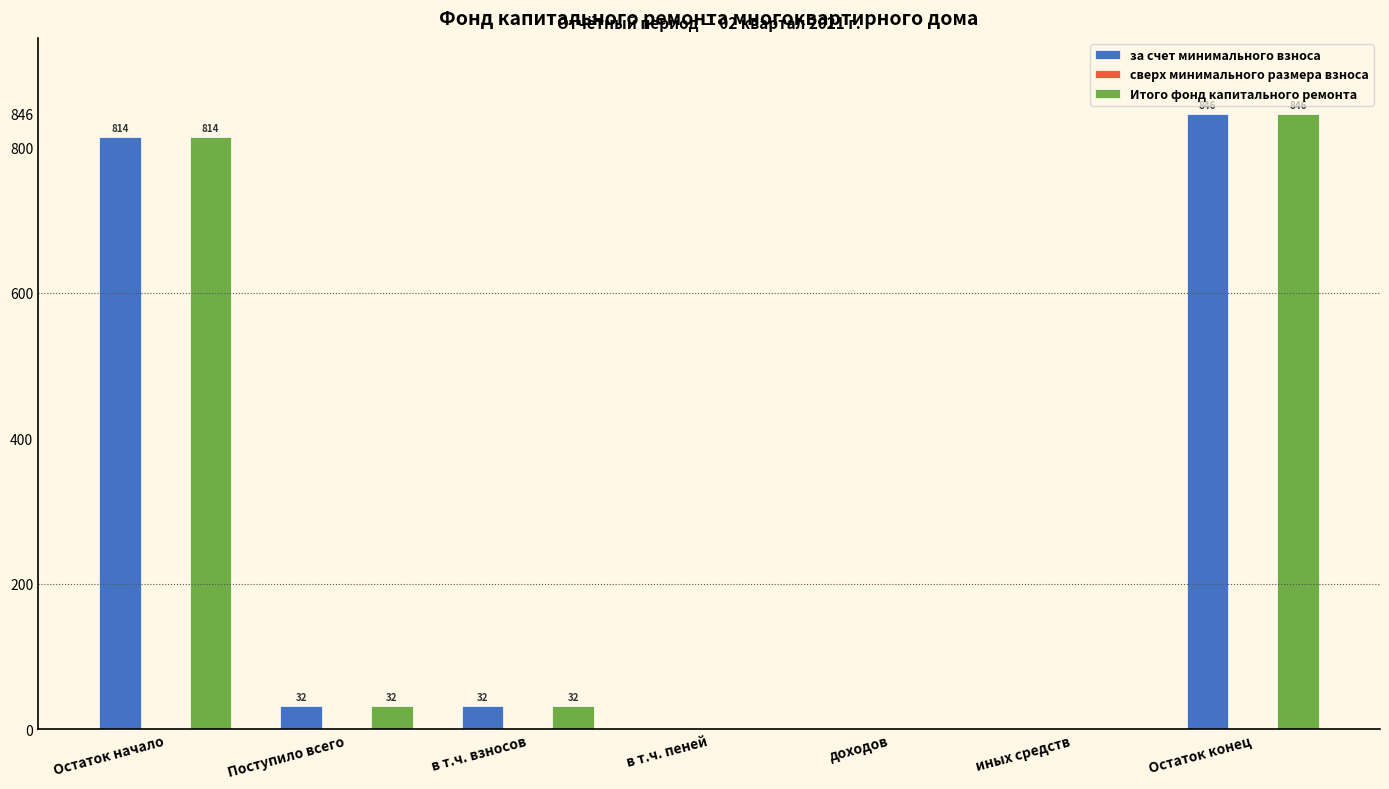

True or false: Итого фонд капитального ремонта has a value of 1309.4 at Остаток конец.

False